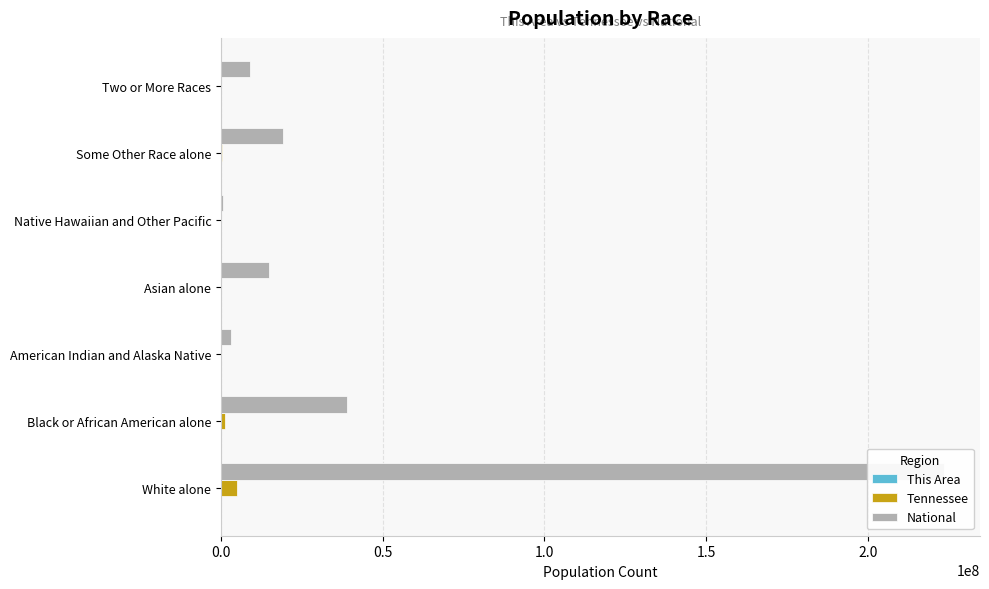

What is the spread (max minus min) of values at White alone?

223491722